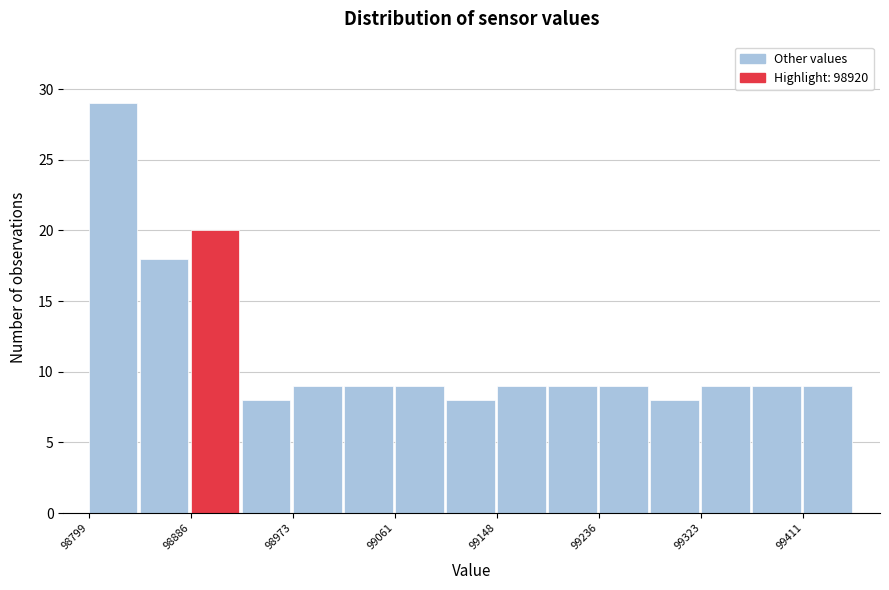

Which range on the x-axis has the tallest bar?

98800 to 98840